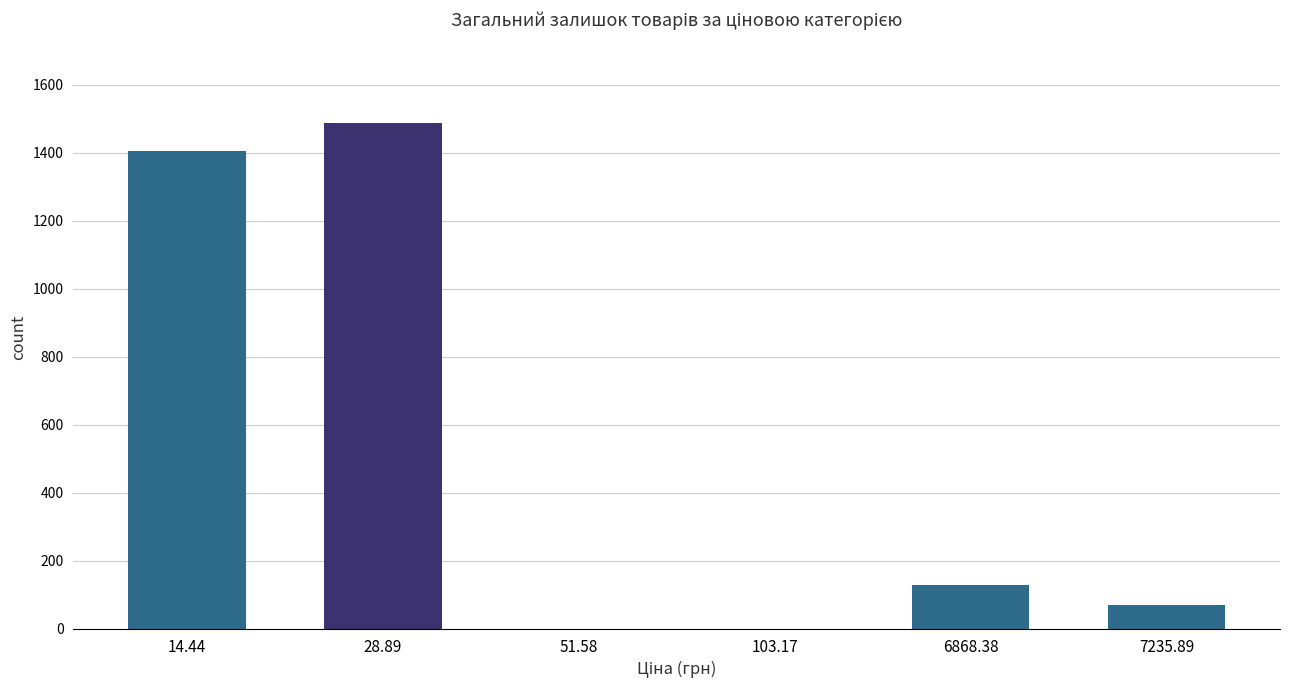

What is the change in value from 14.44 to 103.17?

-1405